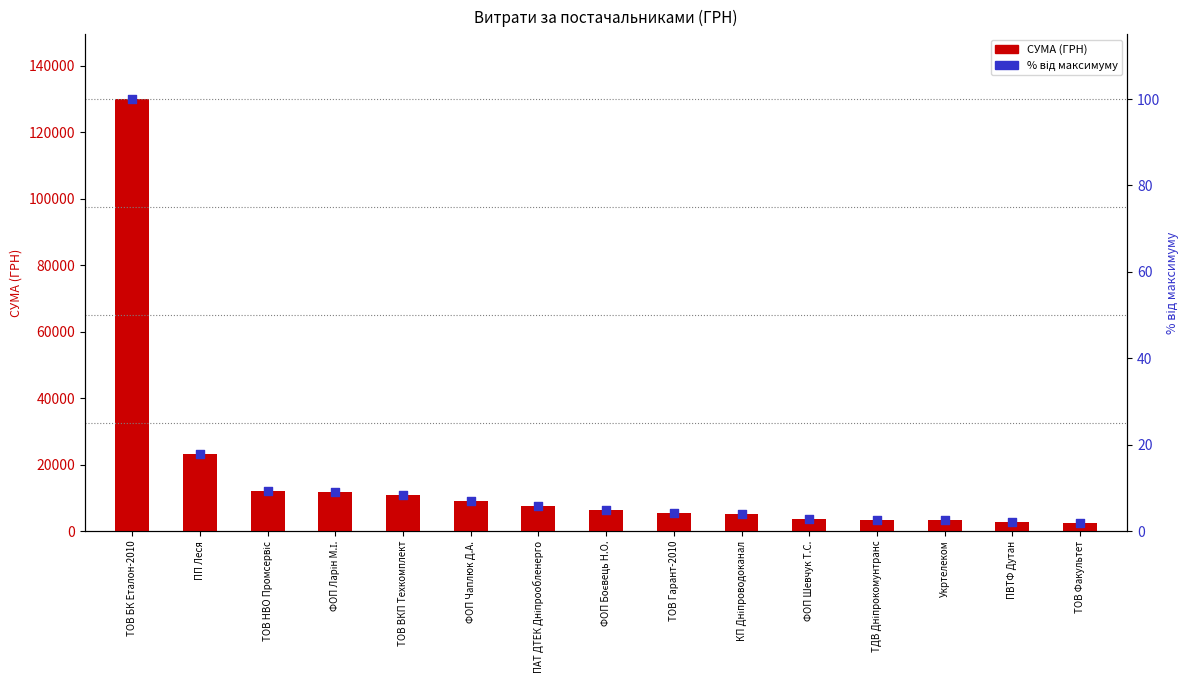

Which series has the largest total across all categories?

СУМА (ГРН)